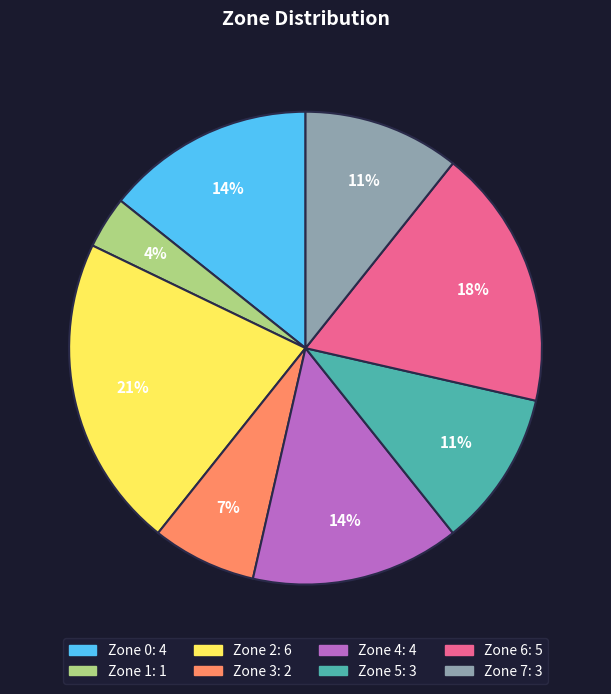

Combined, do Zone 7 and Zone 4 account for over 50%?

No